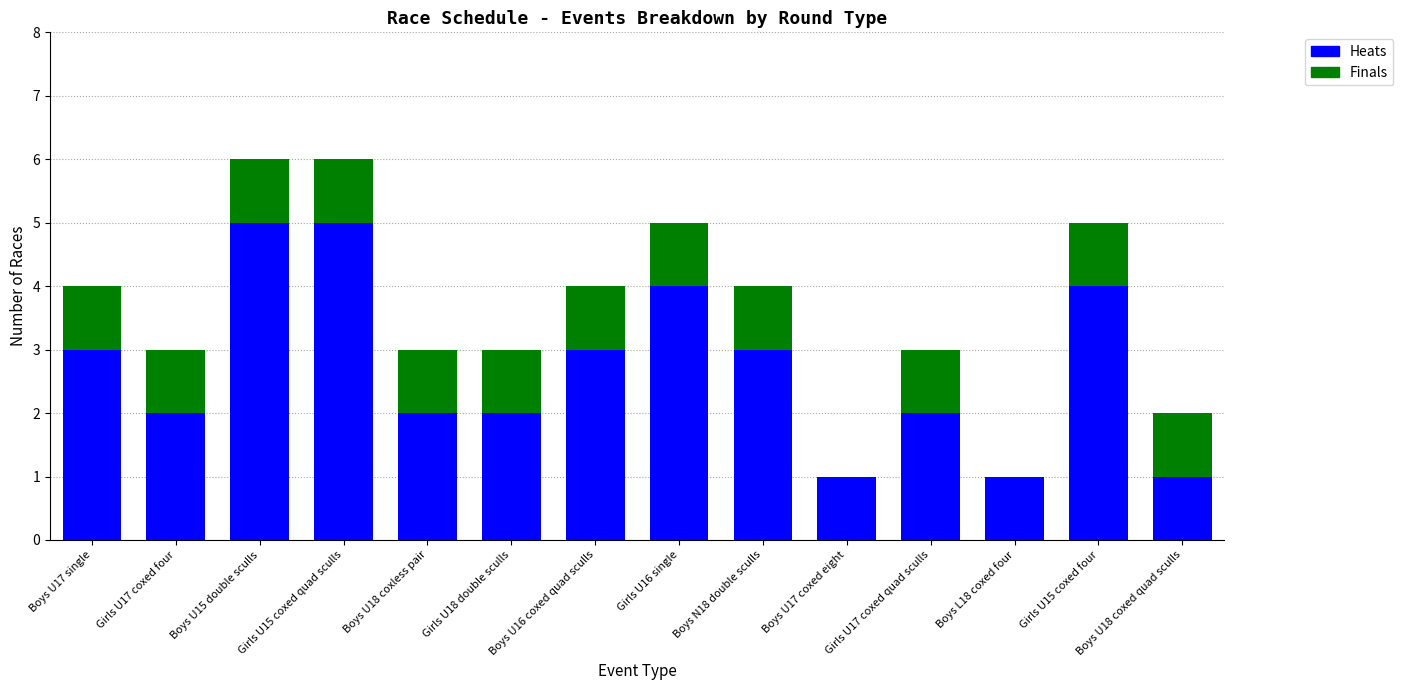

Are the bars horizontal?

No